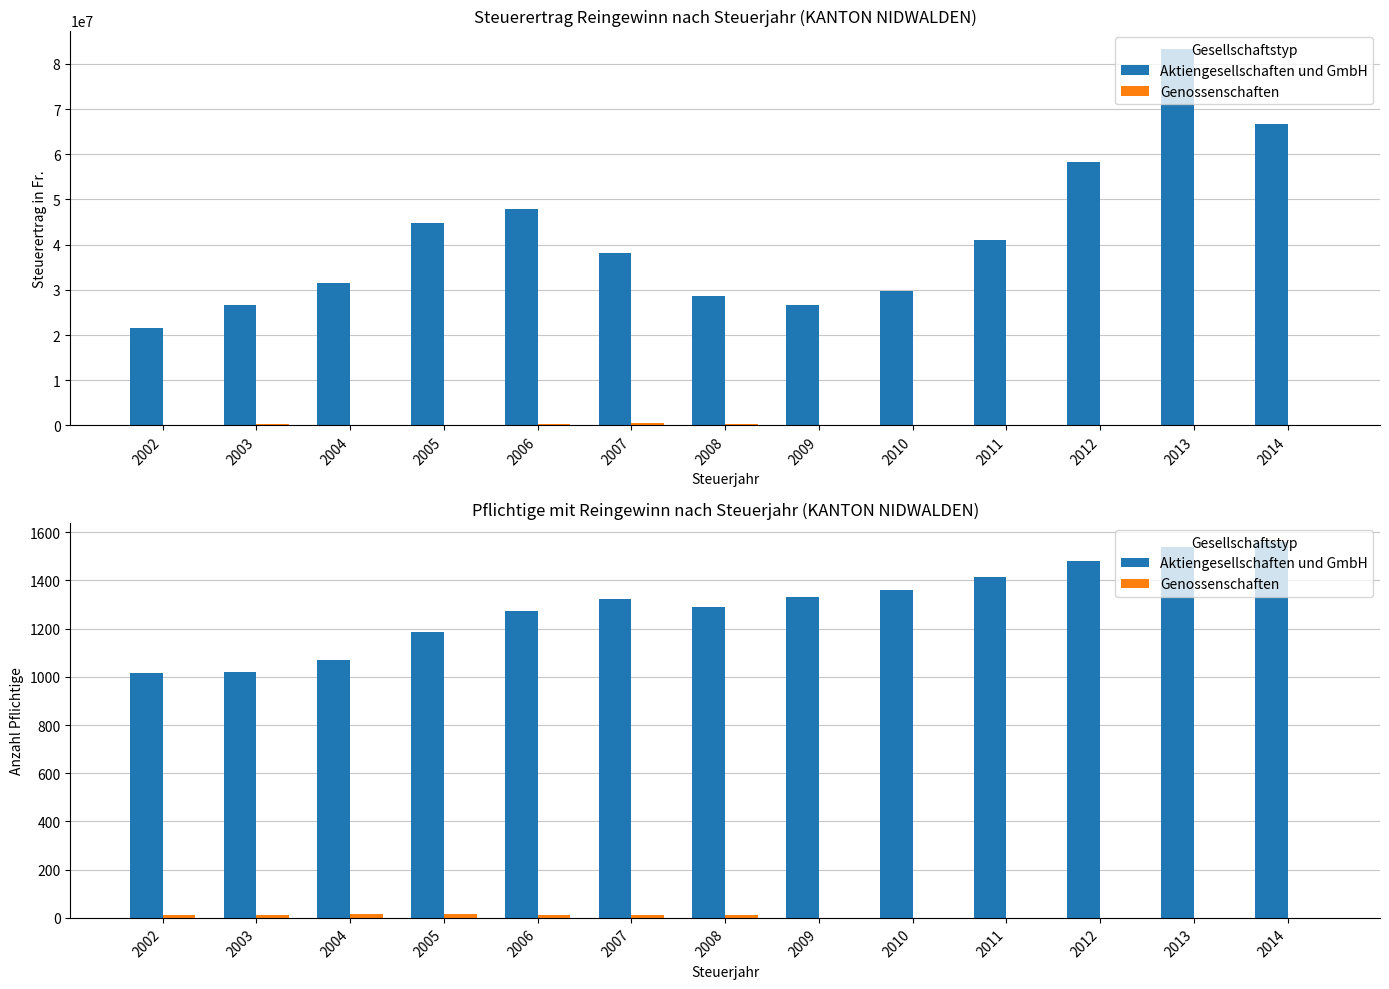

At which label does Aktiengesellschaften und GmbH reach its peak?

2014